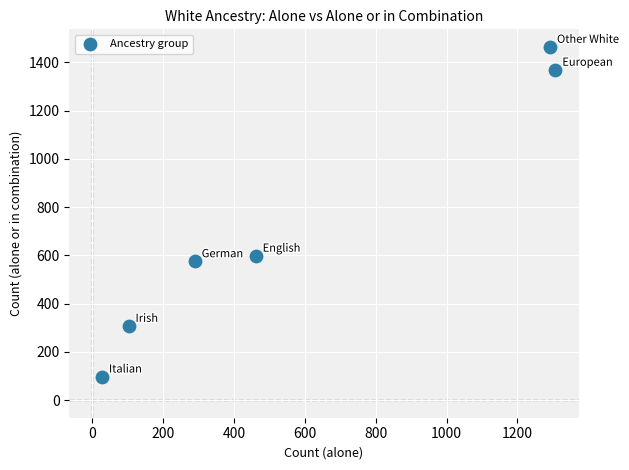

What Y value in the scatter plot is closest to 780?

598